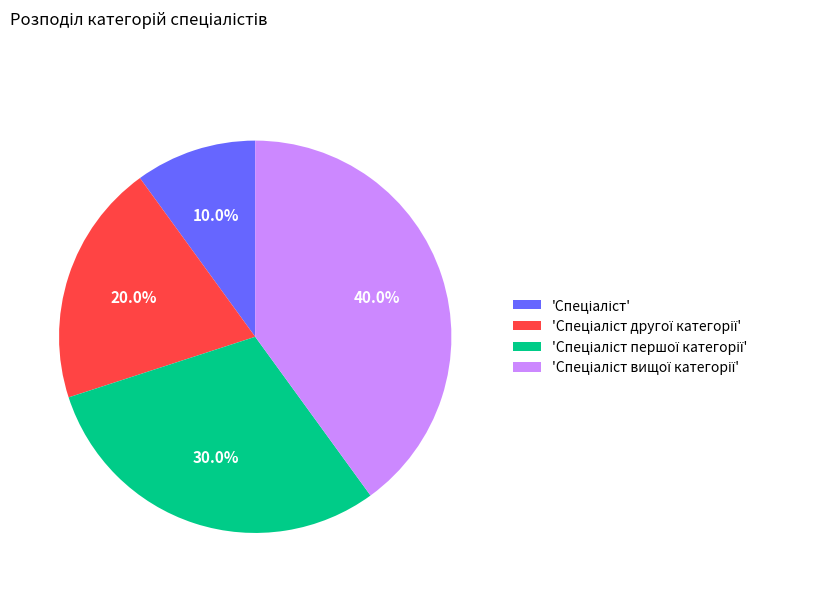

Does any single category account for the majority?

No